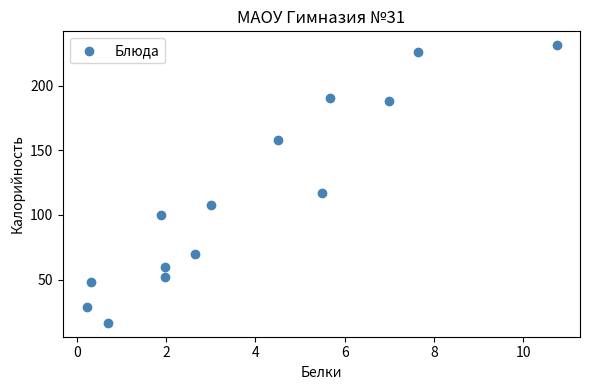

What Y value in the scatter plot is closest to 123?

117.1